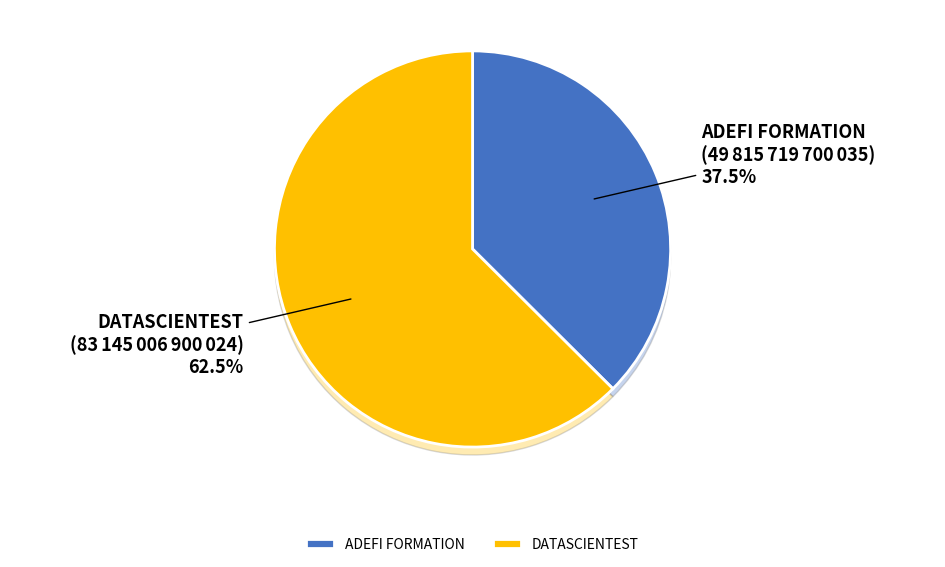

How many segments does this pie chart have?

2